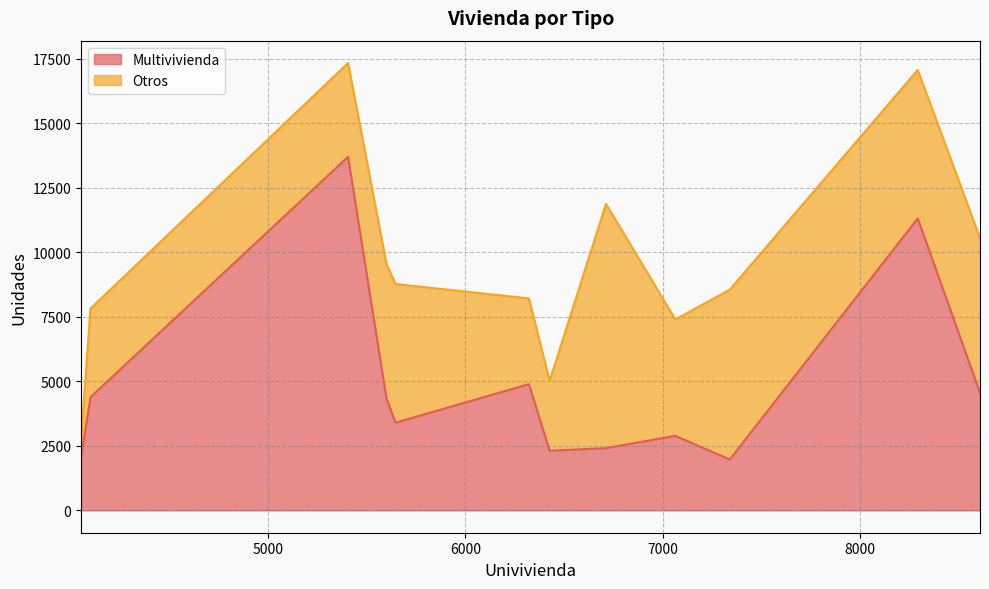

How many data points in Otros are less than 5211?

6